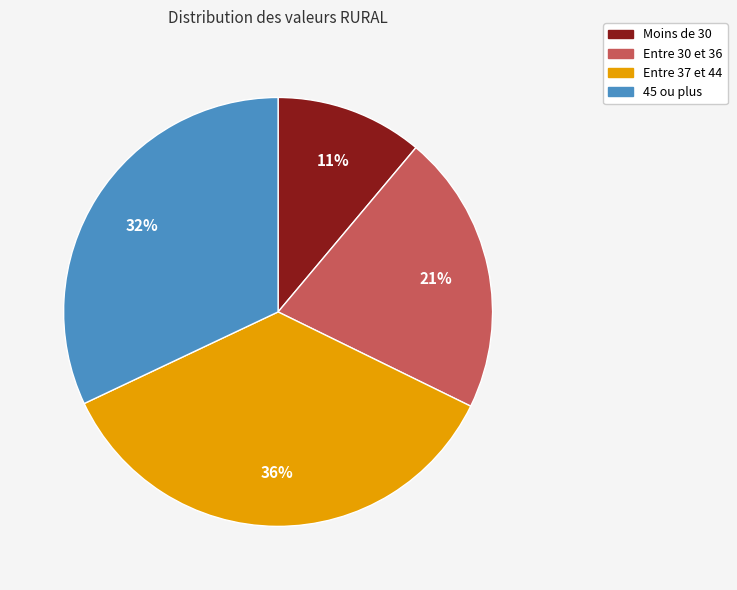

To the nearest percent, what is the difference between the largest and smallest slice percentages?

25%